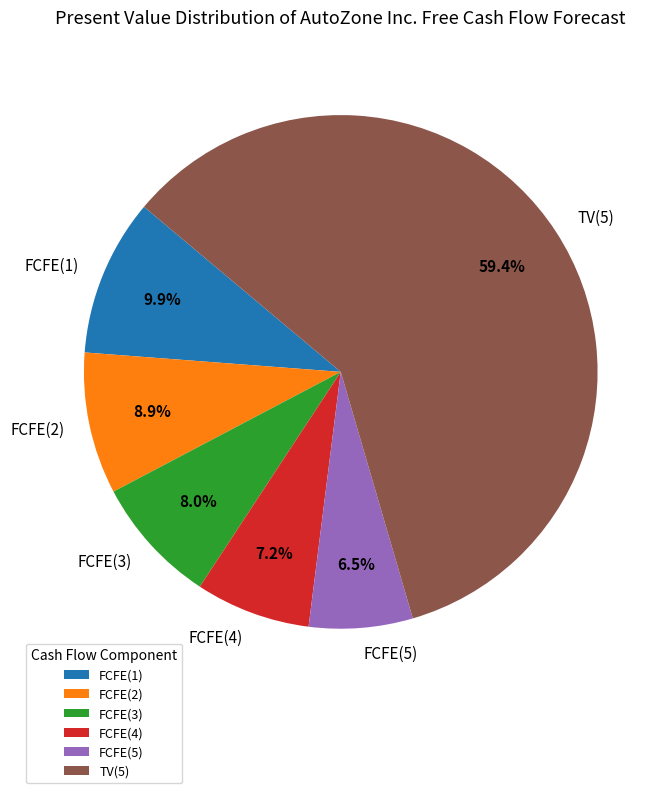

Count the number of slices in the pie.

6